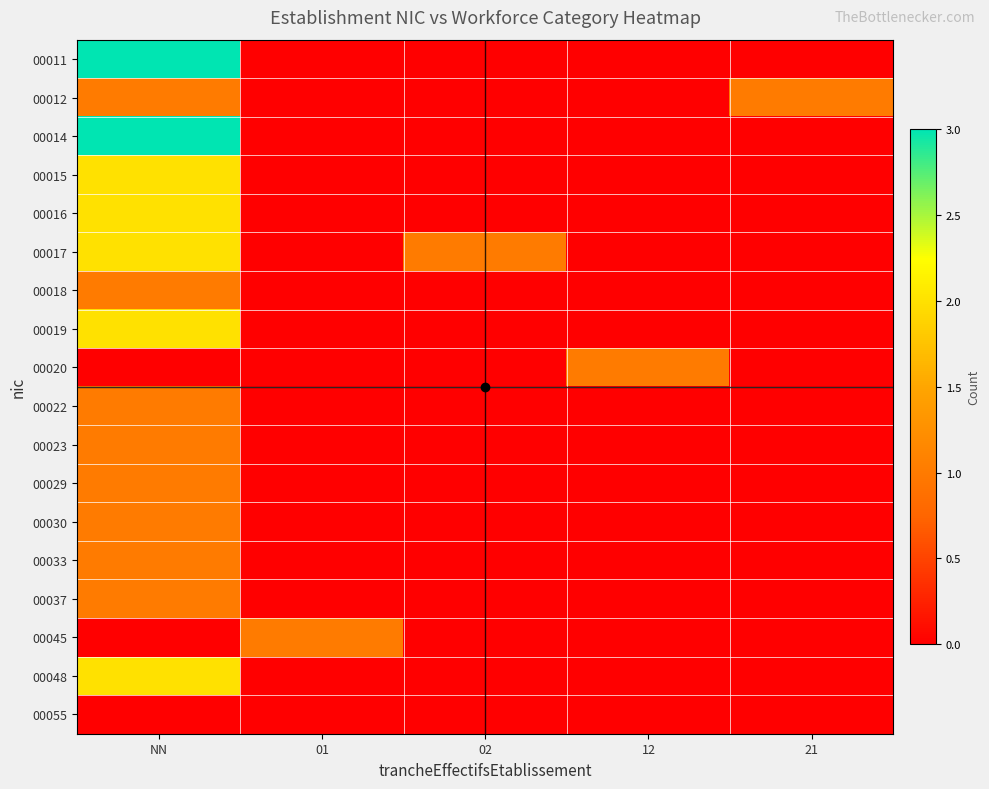

Count the number of categories in the chart.

5